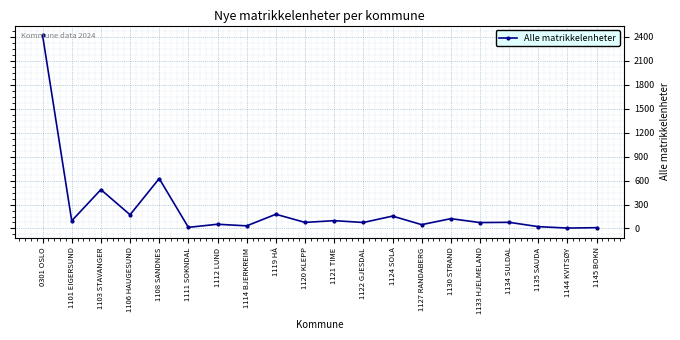

What is the label of the 14th point from the right?

1112 LUND